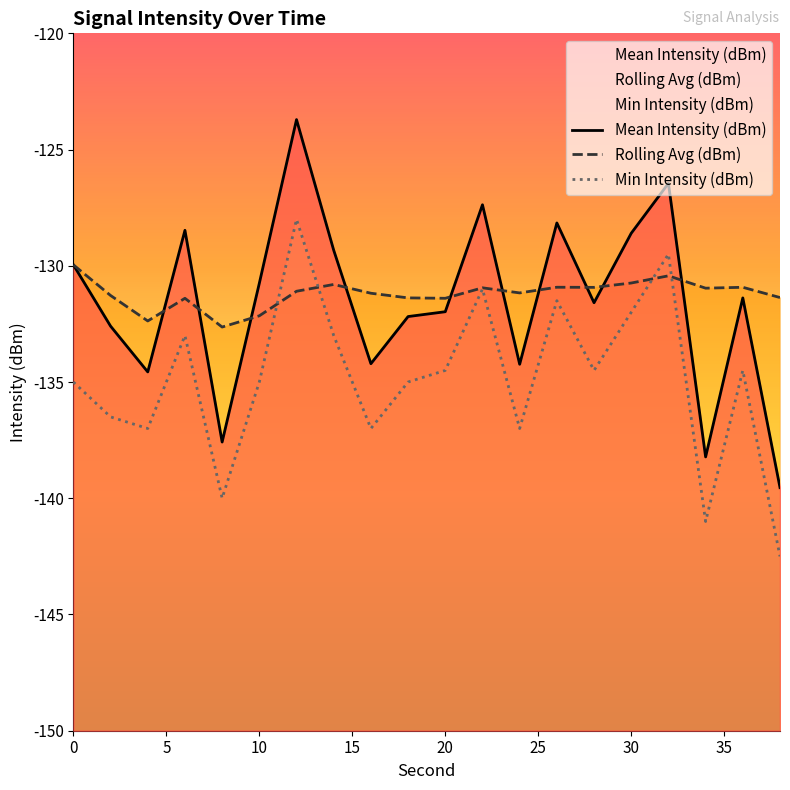

How many categories are shown in the chart?

20